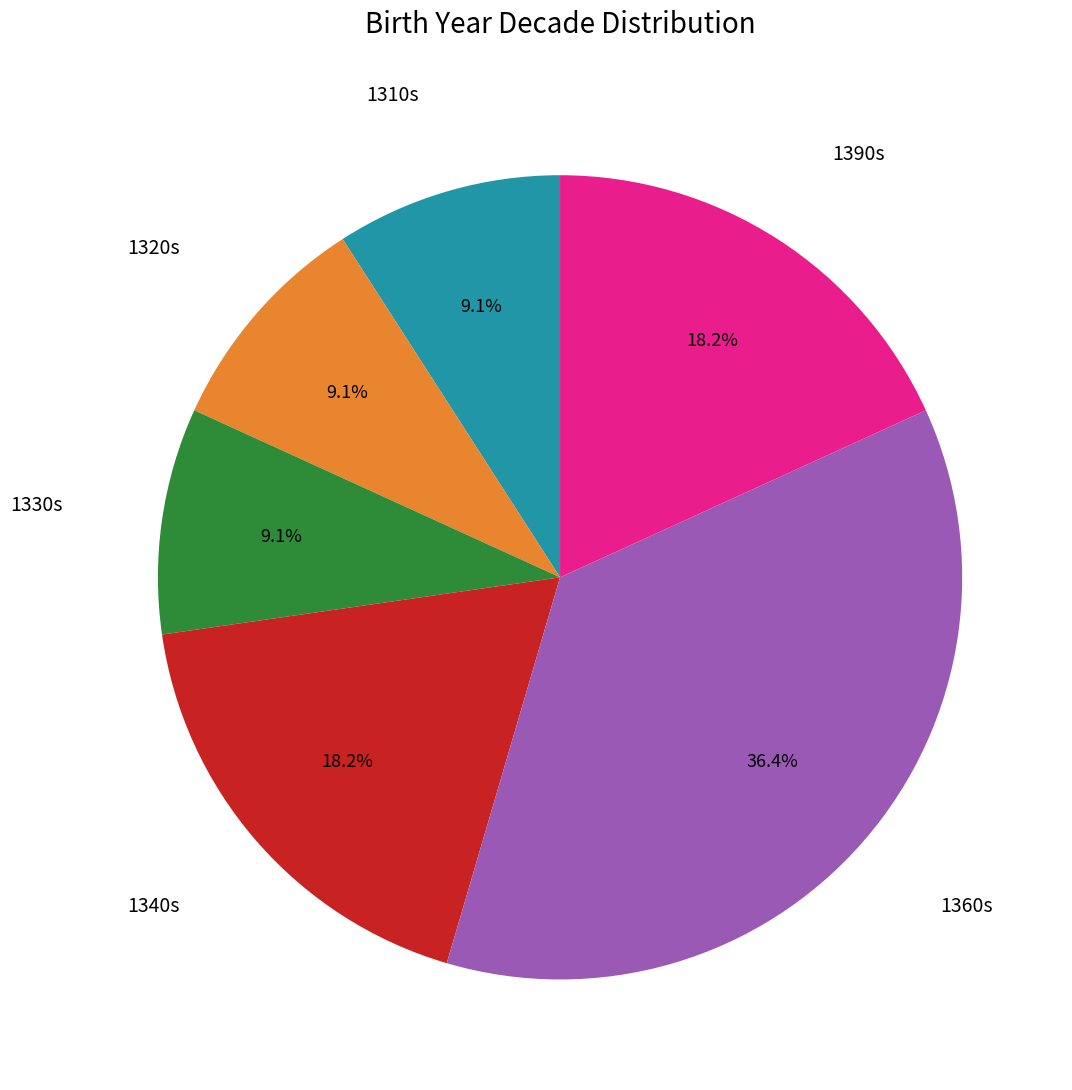

To the nearest percent, what is the average slice percentage?

17%